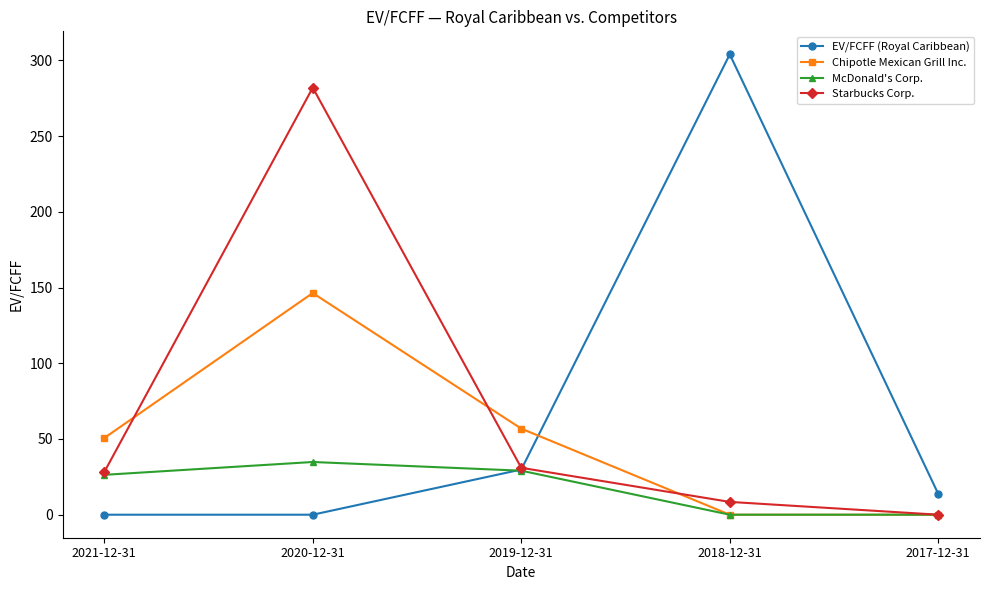

What is the spread (max minus min) of values at 2019-12-31?

27.8